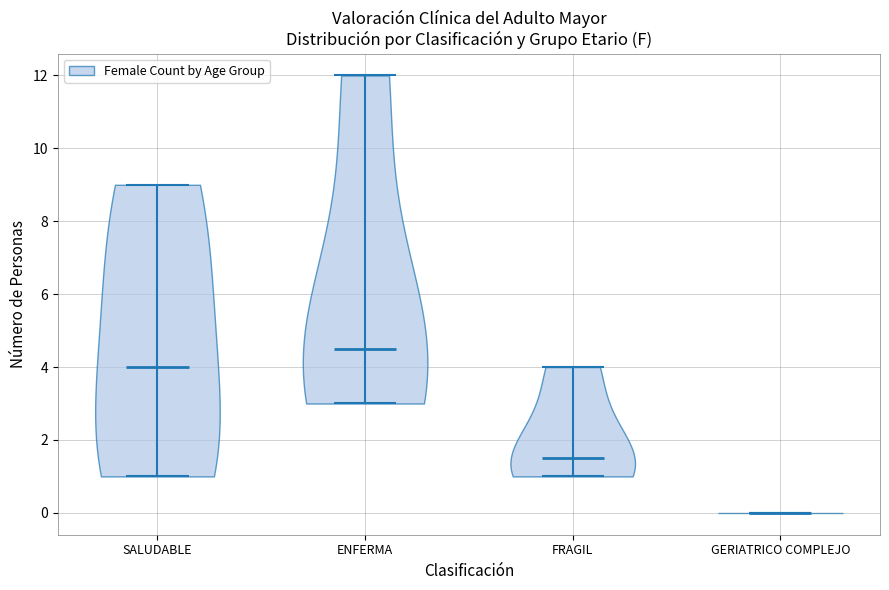

Reading left to right, read every violin against the y-axis: where its median line is, and the lowest and highest points it reaches. The values are not printed on the chart, so give them approximately, as read against the axis.

SALUDABLE: median line 4.0, lowest point 1.0, highest point 9.0
ENFERMA: median line 4.6, lowest point 3.0, highest point 12.0
FRAGIL: median line 1.6, lowest point 1.0, highest point 4.0
GERIATRICO COMPLEJO: median line 0.0, lowest point 0.0, highest point 0.0